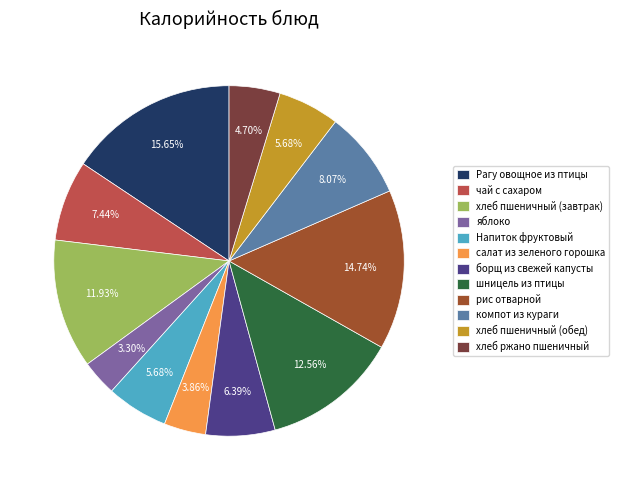

To the nearest percent, what portion does хлеб пшеничный (завтрак) represent?

12%